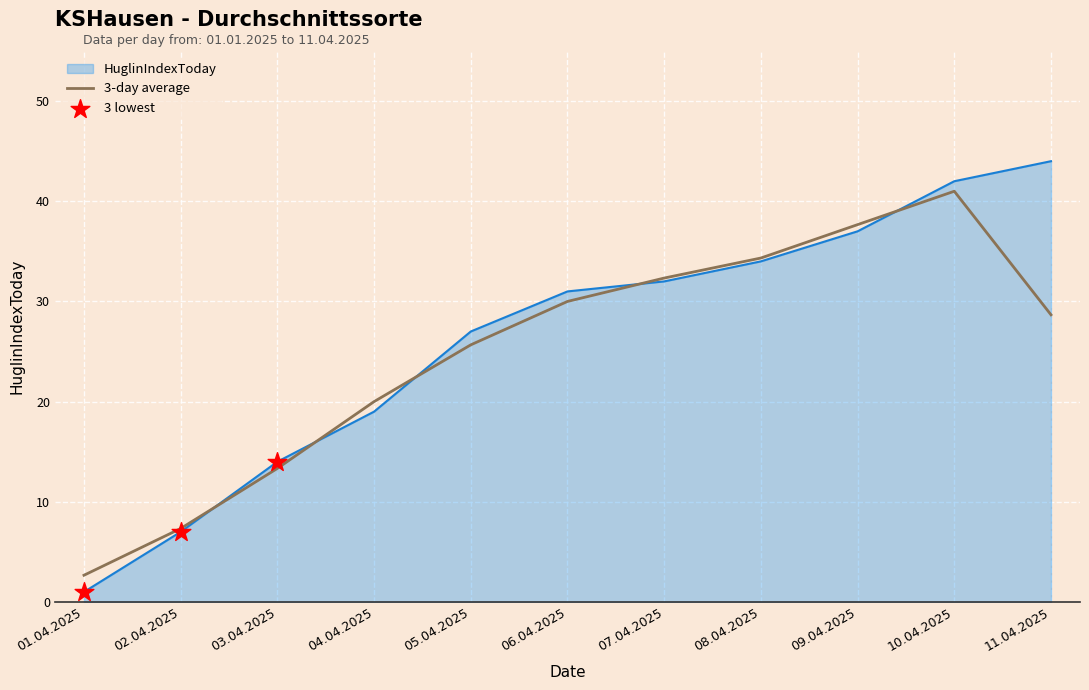

Which series has the largest total across all categories?

HuglinIndexToday